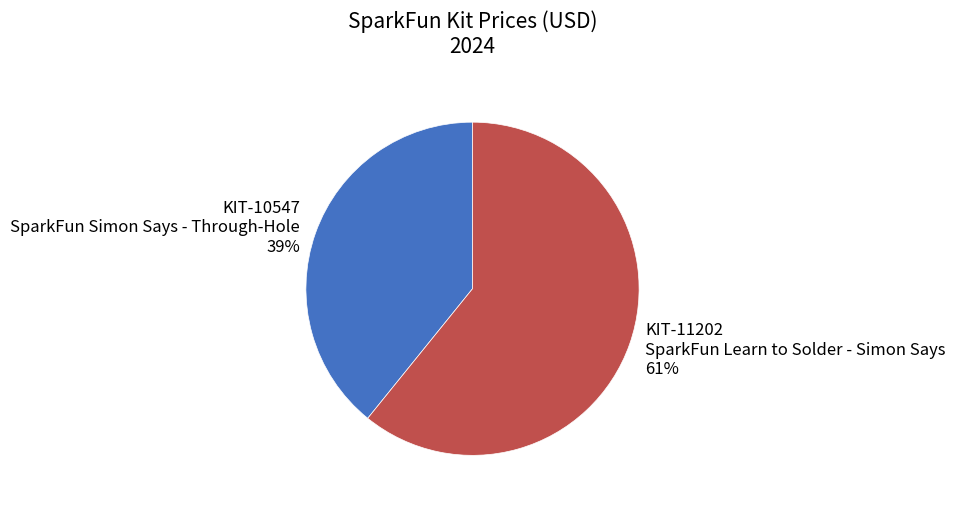

Is there any slice that represents more than half of the pie?

Yes